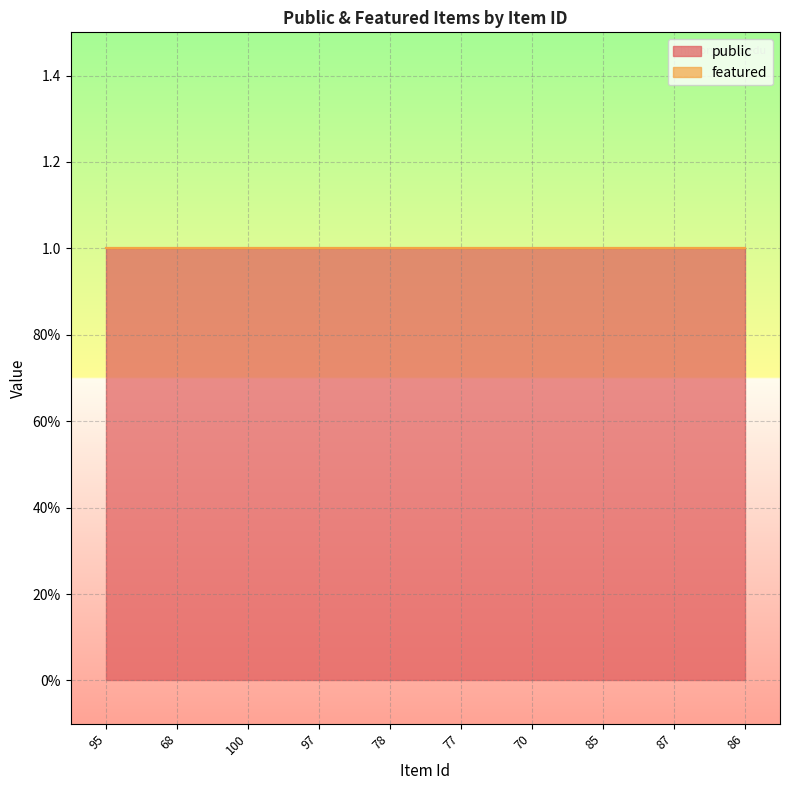

Which series changed the most between 95 and 78?

public